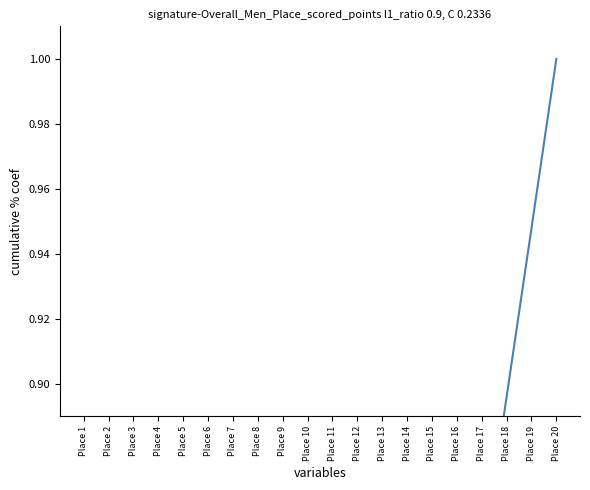

What is the value of the 6th point from the left?

0.3